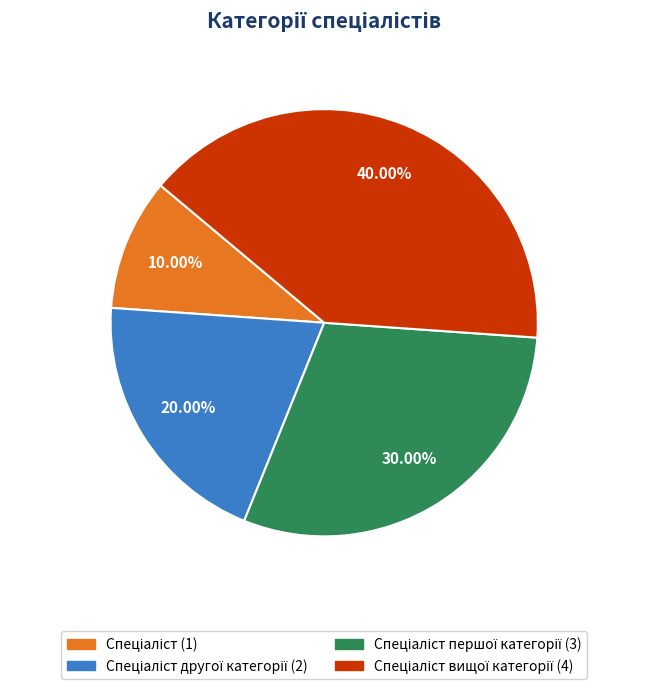

Is there a majority slice in this chart?

No